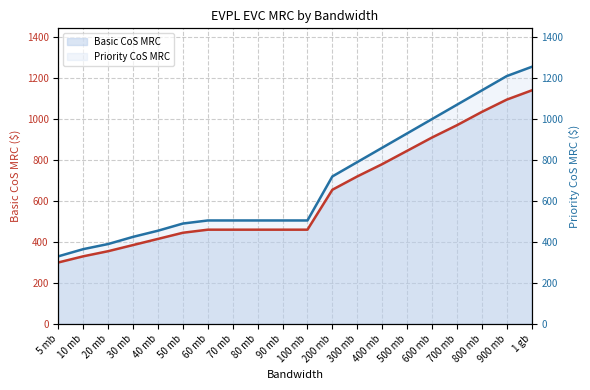

The Priority CoS MRC series shows 930 at 500 mb. True or false?

True